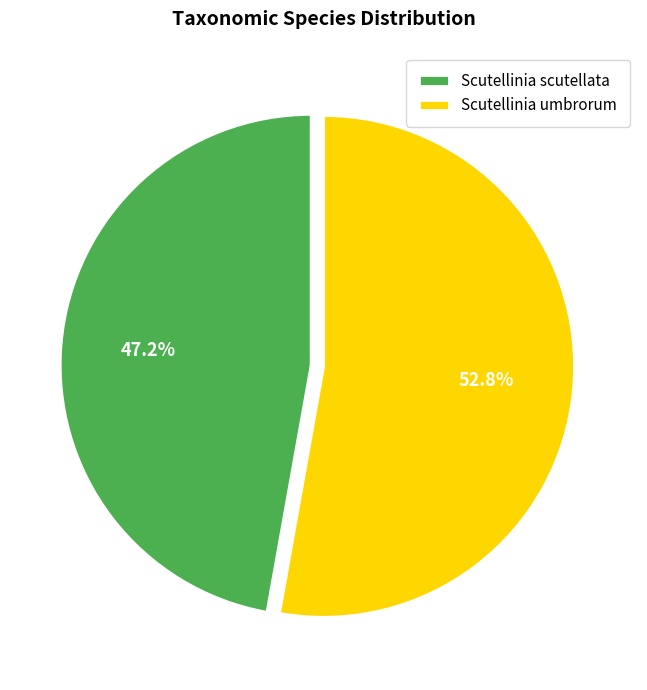

What portion of the pie excludes Scutellinia scutellata?

52.8%